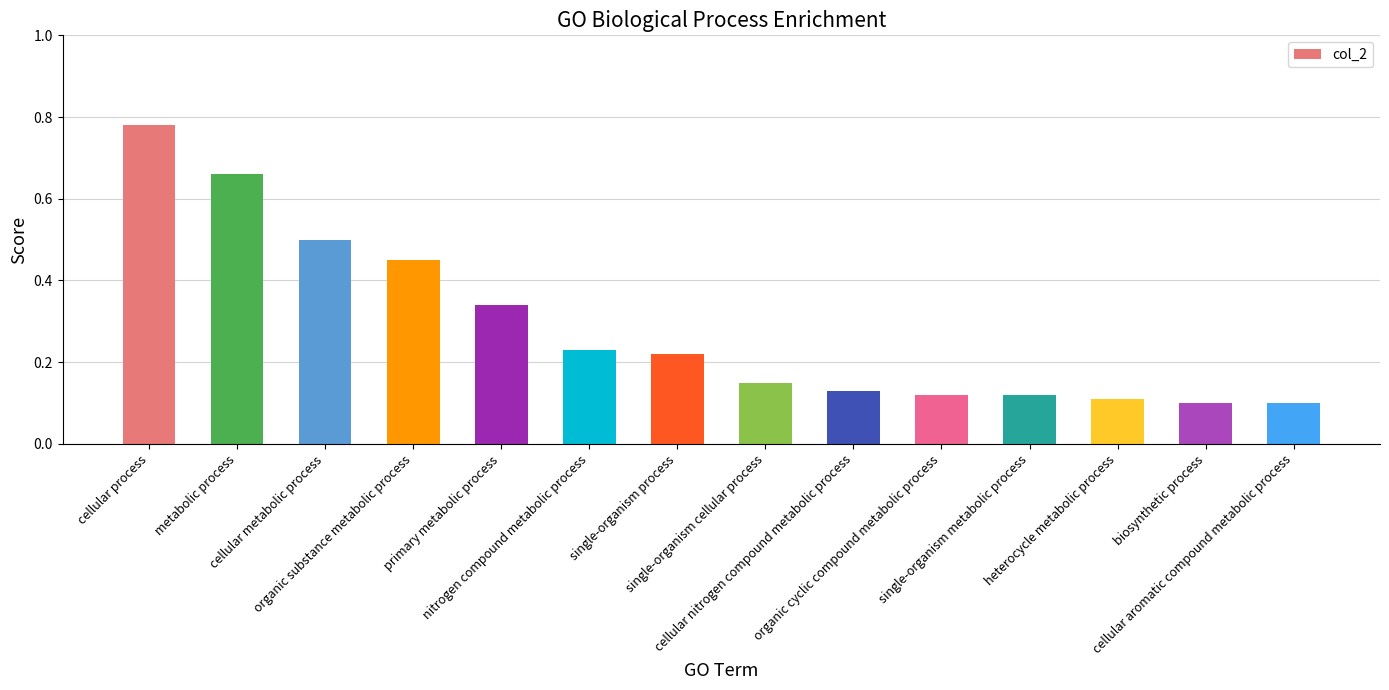

What is the label of the 9th bar from the right?

nitrogen compound metabolic process